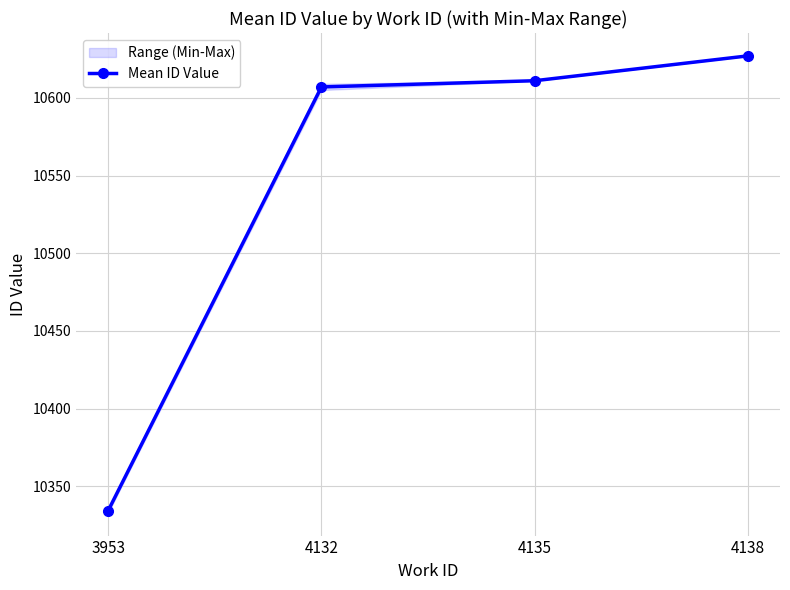

Rank the categories by value from lowest to highest.

3953, 4132, 4135, 4138